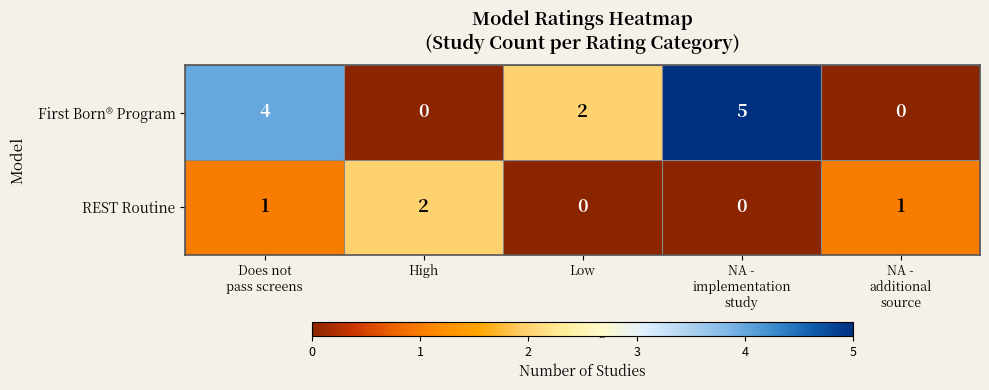

List the series in order of their overall mean, highest first.

First Born® Program, REST Routine